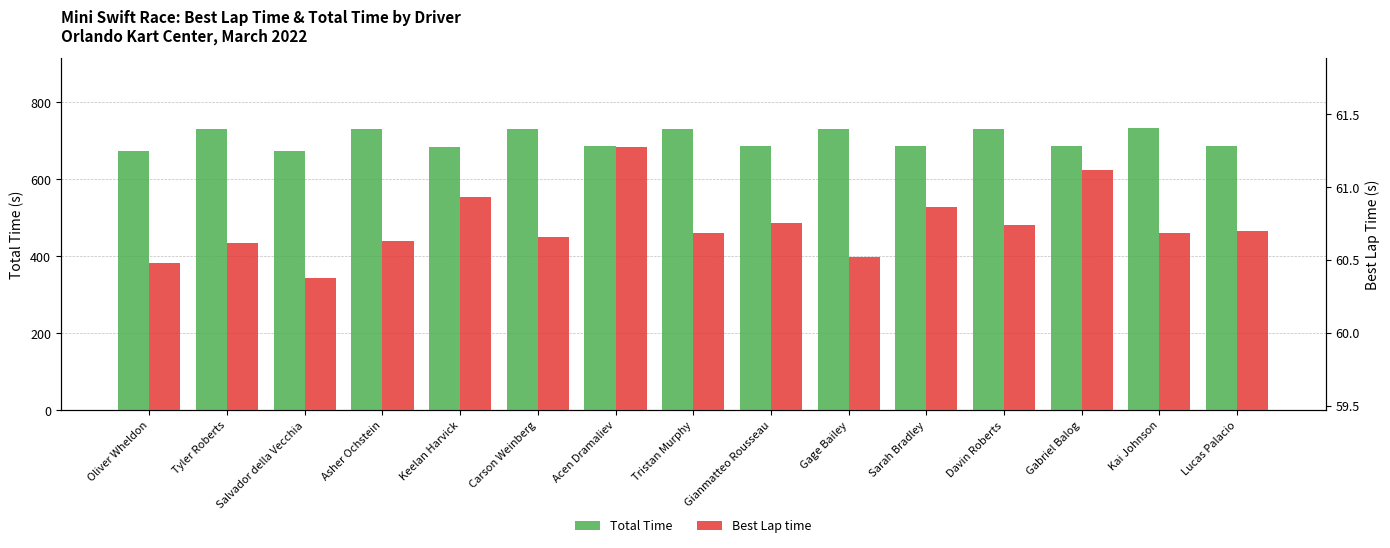

What is the difference between the maximum and second lowest values in the Best Lap time series?

0.8